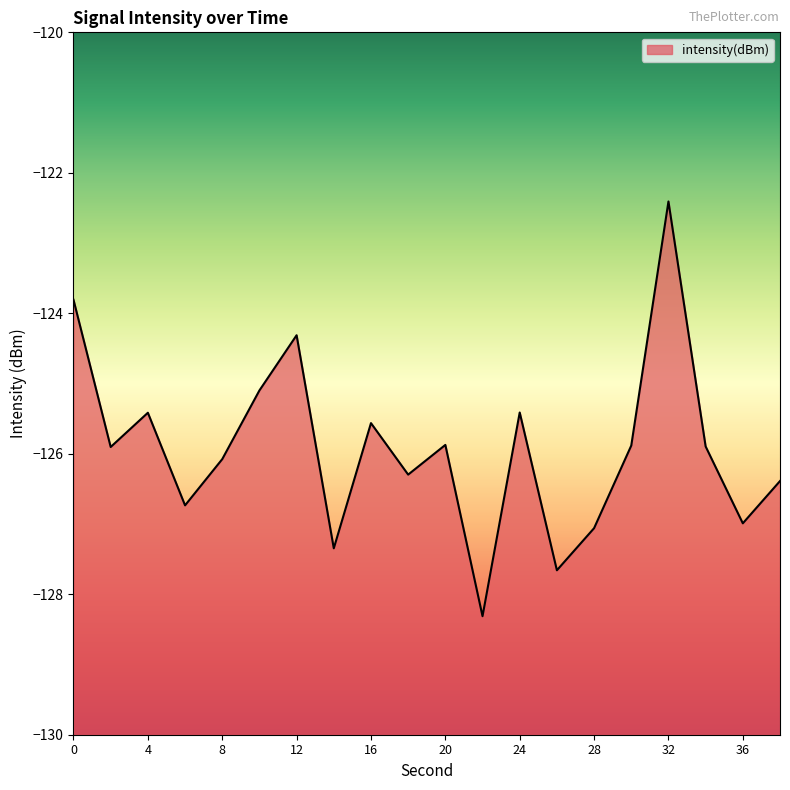

Which has a higher value, 28 or 38?

38